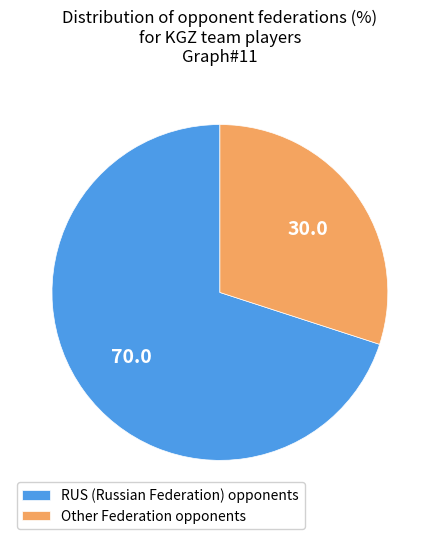

Which slice is the largest?

RUS (Russian Federation) opponents